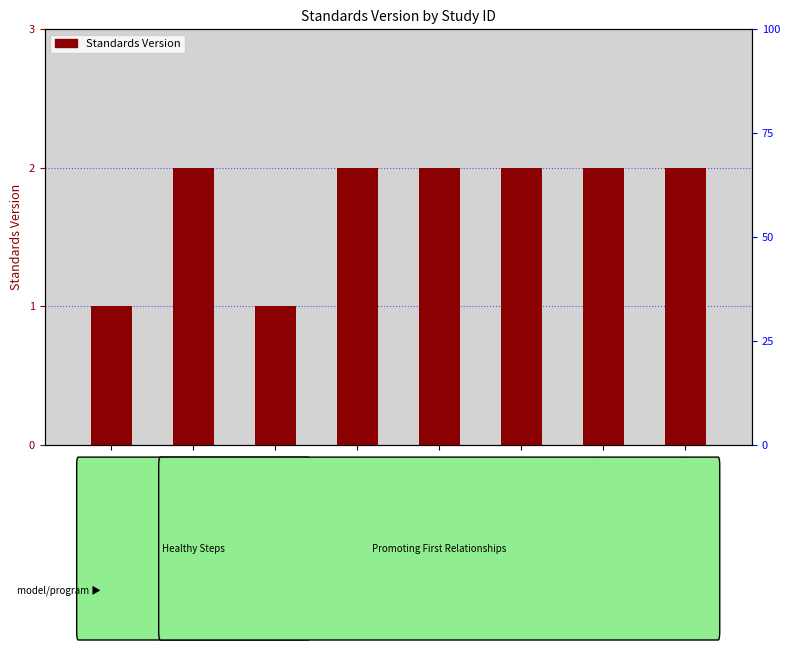

What is the sum of all values?

14